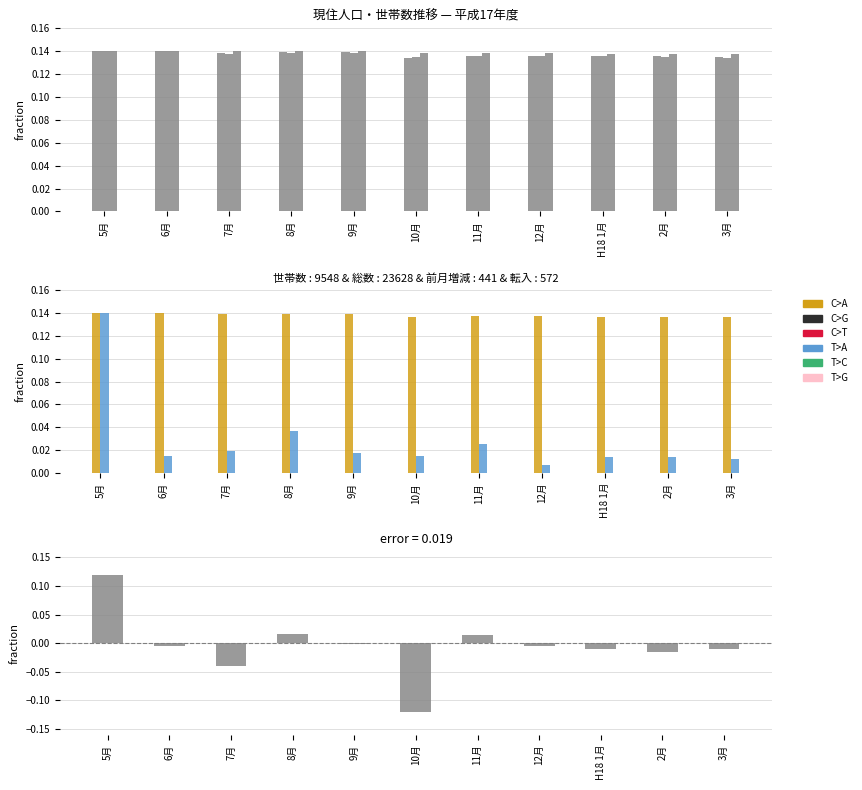

Between 8月 and 3月, which series saw the biggest shift?

前月増減